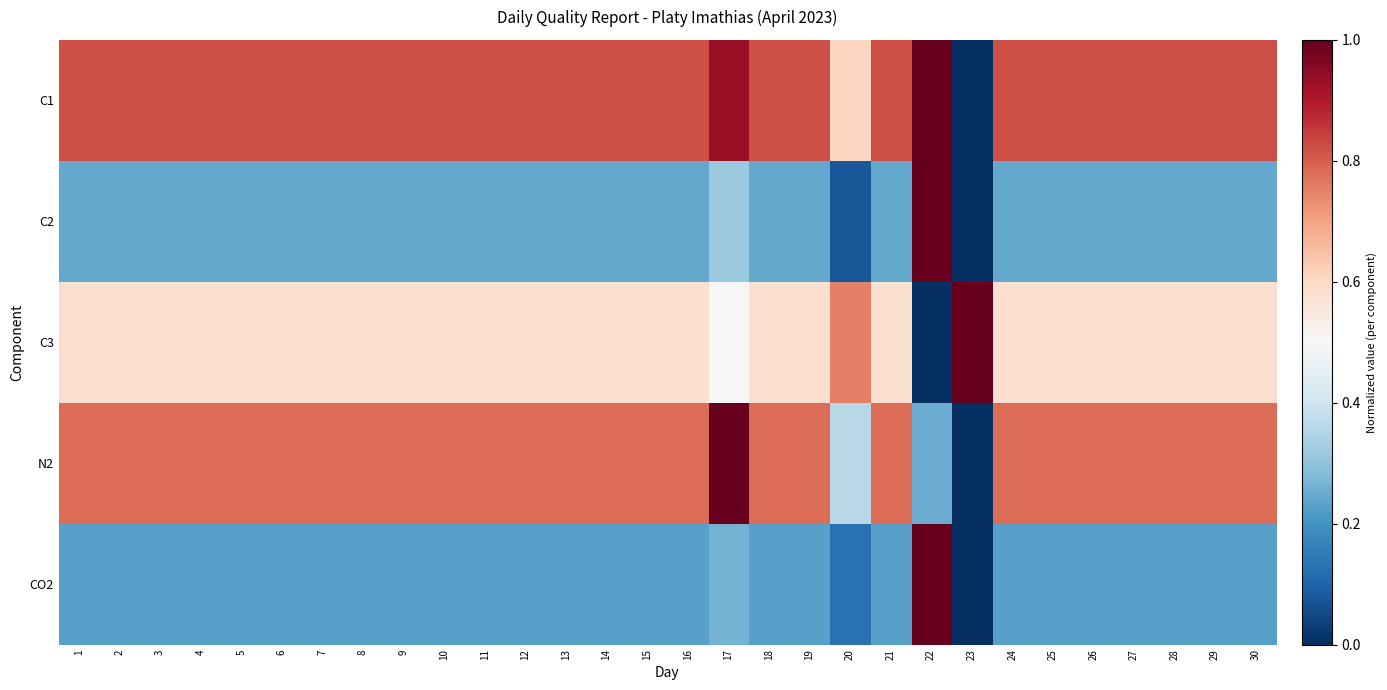

Reading right to left, transcribe all the data shown in this chart.

C1: 30=0.8	29=0.8	28=0.8	27=0.8	26=0.8	25=0.8	24=0.8	23=0.0	22=1.0	21=0.8	20=0.6	19=0.8	18=0.8	17=0.9	16=0.8	15=0.8	14=0.8	13=0.8	12=0.8	11=0.8	10=0.8	9=0.8	8=0.8	7=0.8	6=0.8	5=0.8	4=0.8	3=0.8	2=0.8	1=0.8
C2: 30=0.2	29=0.2	28=0.2	27=0.2	26=0.2	25=0.2	24=0.2	23=0.0	22=1.0	21=0.2	20=0.1	19=0.2	18=0.2	17=0.3	16=0.2	15=0.2	14=0.2	13=0.2	12=0.2	11=0.2	10=0.2	9=0.2	8=0.2	7=0.2	6=0.2	5=0.2	4=0.2	3=0.2	2=0.2	1=0.2
C3: 30=0.6	29=0.6	28=0.6	27=0.6	26=0.6	25=0.6	24=0.6	23=1.0	22=0.0	21=0.6	20=0.8	19=0.6	18=0.6	17=0.5	16=0.6	15=0.6	14=0.6	13=0.6	12=0.6	11=0.6	10=0.6	9=0.6	8=0.6	7=0.6	6=0.6	5=0.6	4=0.6	3=0.6	2=0.6	1=0.6
N2: 30=0.8	29=0.8	28=0.8	27=0.8	26=0.8	25=0.8	24=0.8	23=0.0	22=0.3	21=0.8	20=0.4	19=0.8	18=0.8	17=1.0	16=0.8	15=0.8	14=0.8	13=0.8	12=0.8	11=0.8	10=0.8	9=0.8	8=0.8	7=0.8	6=0.8	5=0.8	4=0.8	3=0.8	2=0.8	1=0.8
CO2: 30=0.2	29=0.2	28=0.2	27=0.2	26=0.2	25=0.2	24=0.2	23=0.0	22=1.0	21=0.2	20=0.1	19=0.2	18=0.2	17=0.3	16=0.2	15=0.2	14=0.2	13=0.2	12=0.2	11=0.2	10=0.2	9=0.2	8=0.2	7=0.2	6=0.2	5=0.2	4=0.2	3=0.2	2=0.2	1=0.2